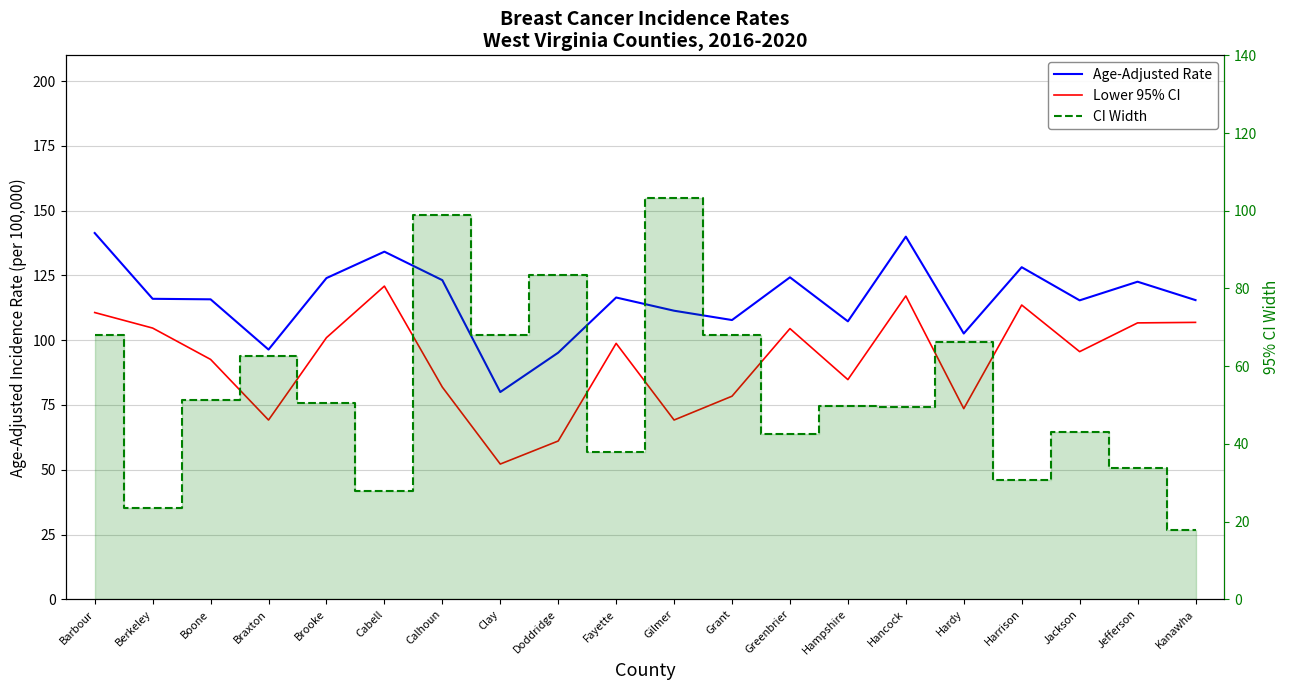

At which category does the chart reach its minimum across all series?

Kanawha